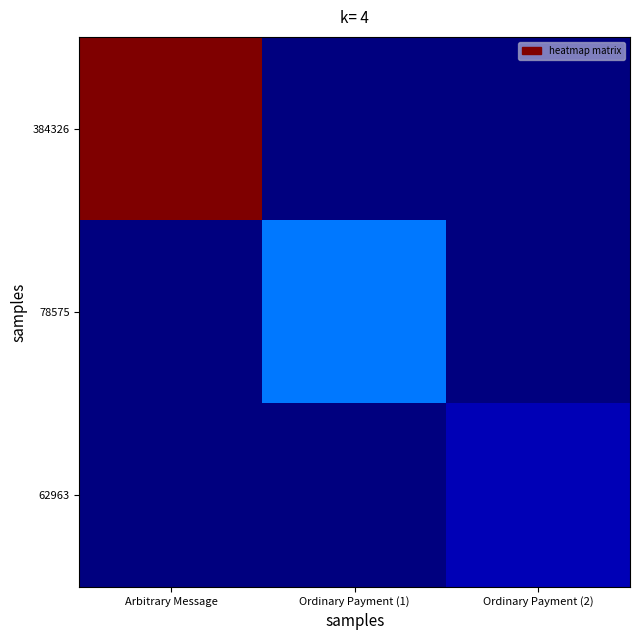

At which category is the sum across all series the highest?

Arbitrary Message